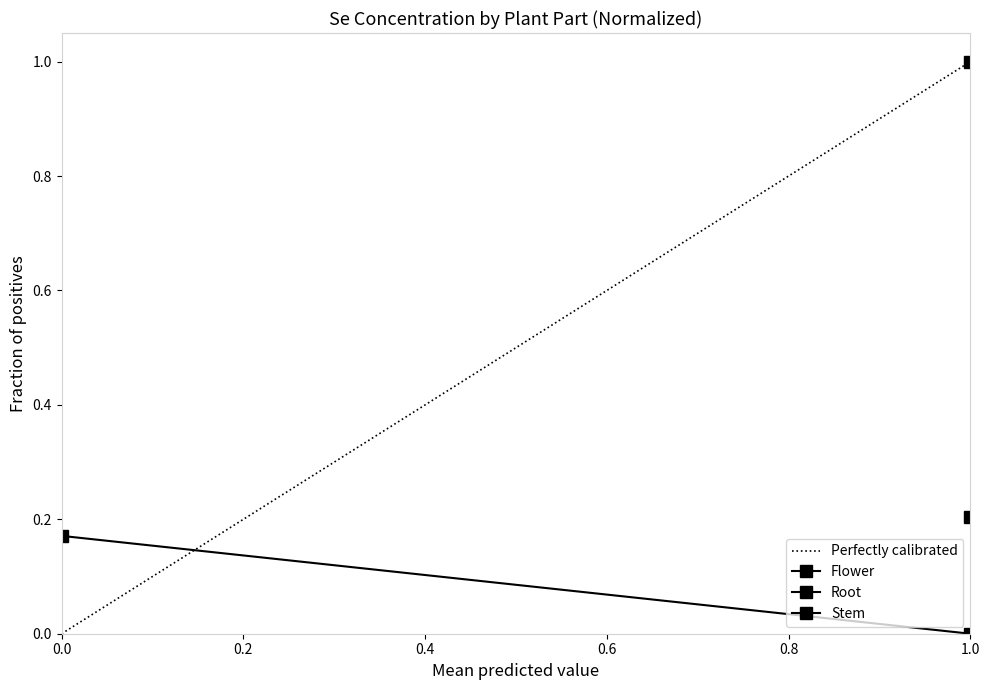

Is this an area chart (filled region under the line)?

No